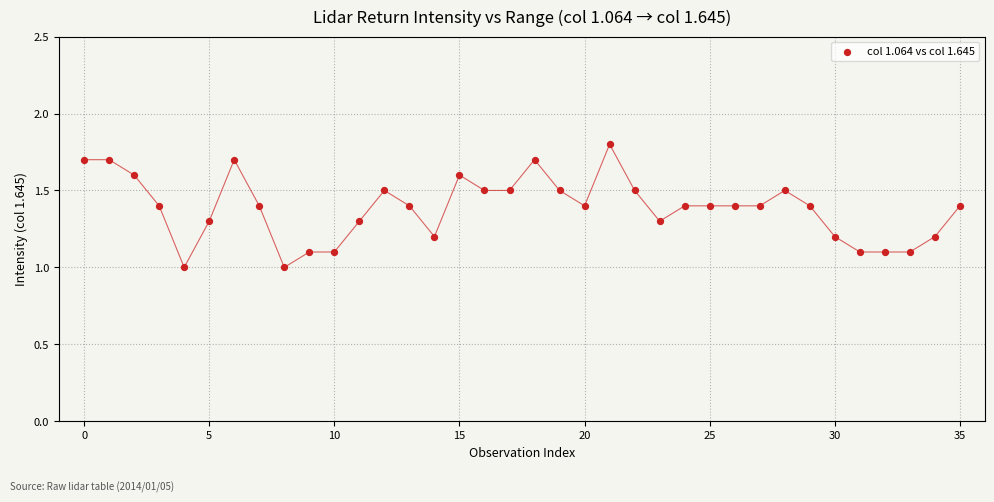

What is the range of Y values (max minus min)?

0.8